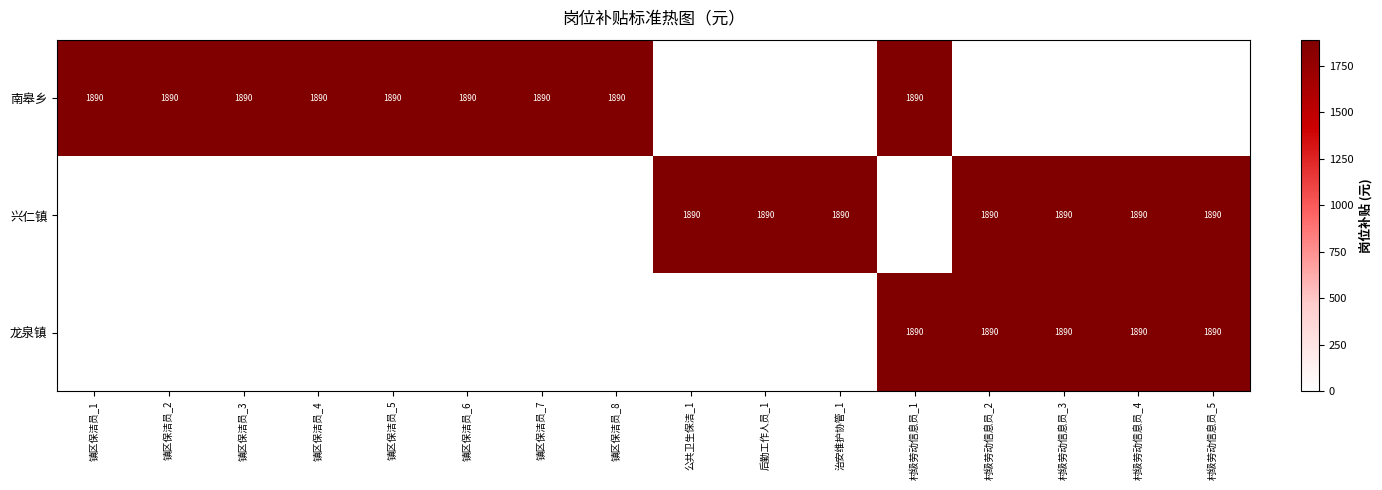

What is the sum of the 兴仁镇 values at 后勤工作人员_1 and 村级劳动信息员_3?

3780